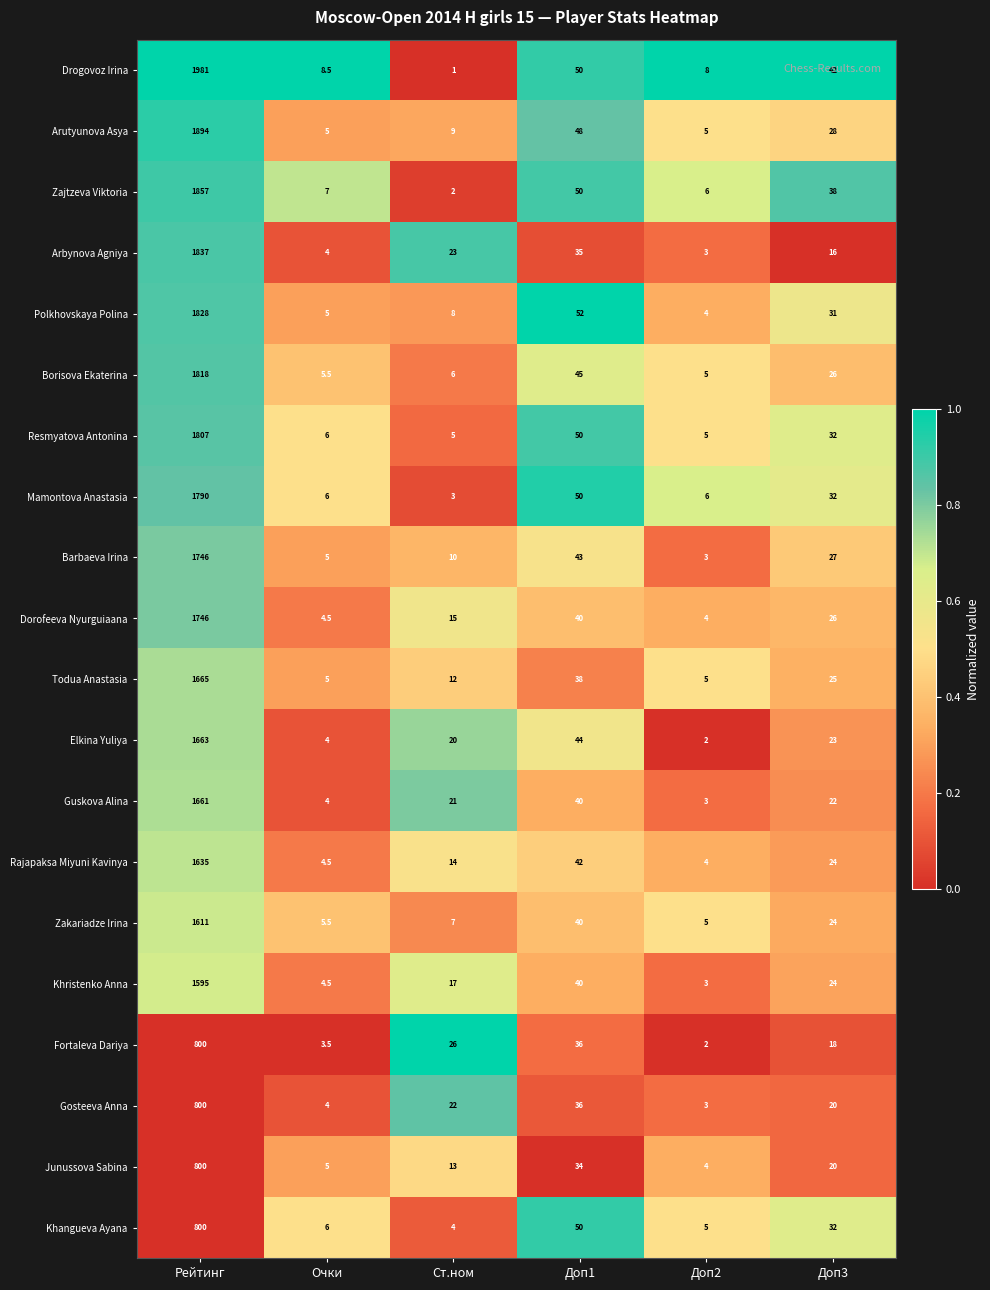

Which series has the widest spread of values?

Drogovoz Irina